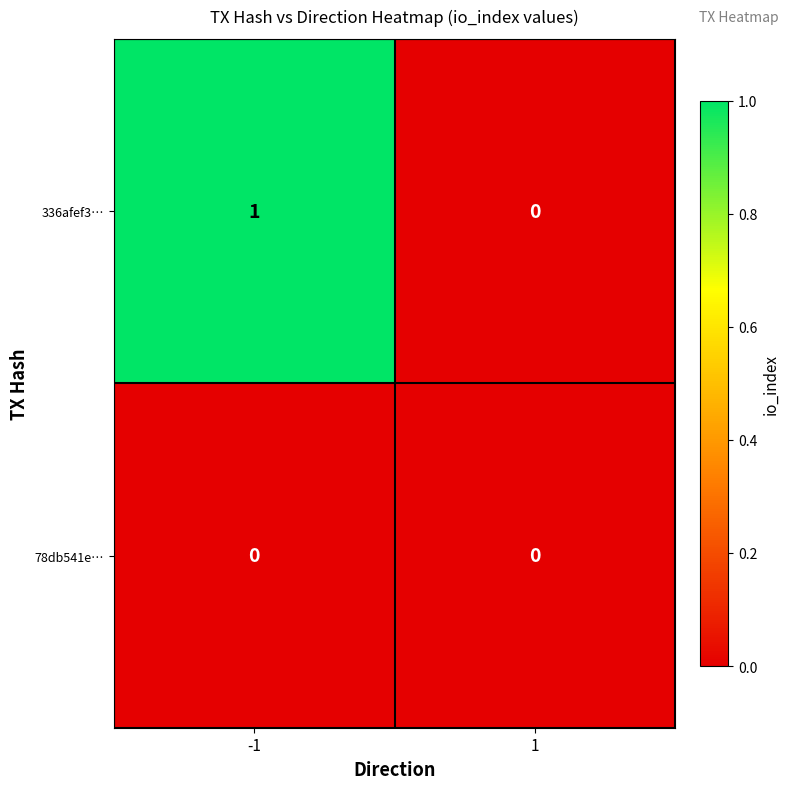

True or false: 336afef3… has a value of 2 at -1.

False